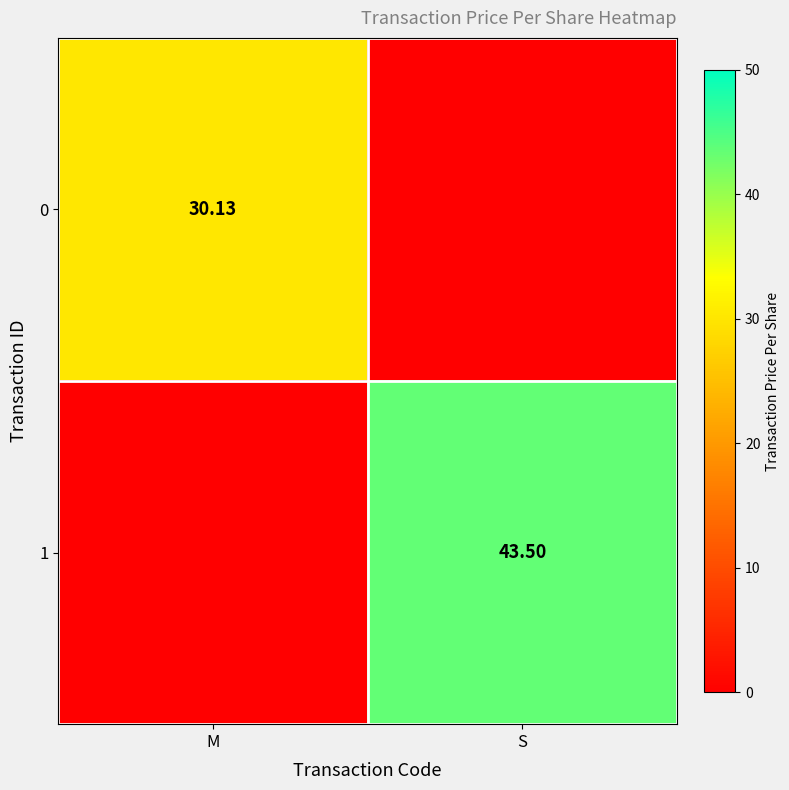

Is the value of 1 at S greater than the value of 0 at M?

Yes